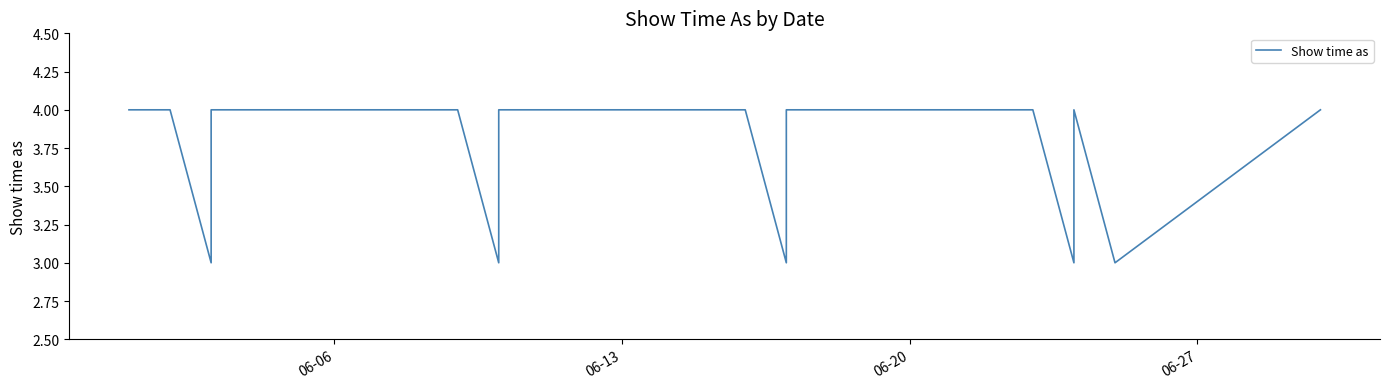

Does the chart have visible grid lines?

No